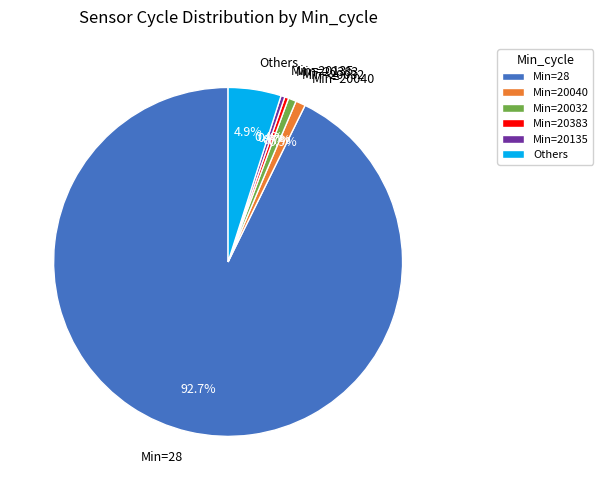

Combined, what portion of the pie is Min=28 and Others?

97.6%